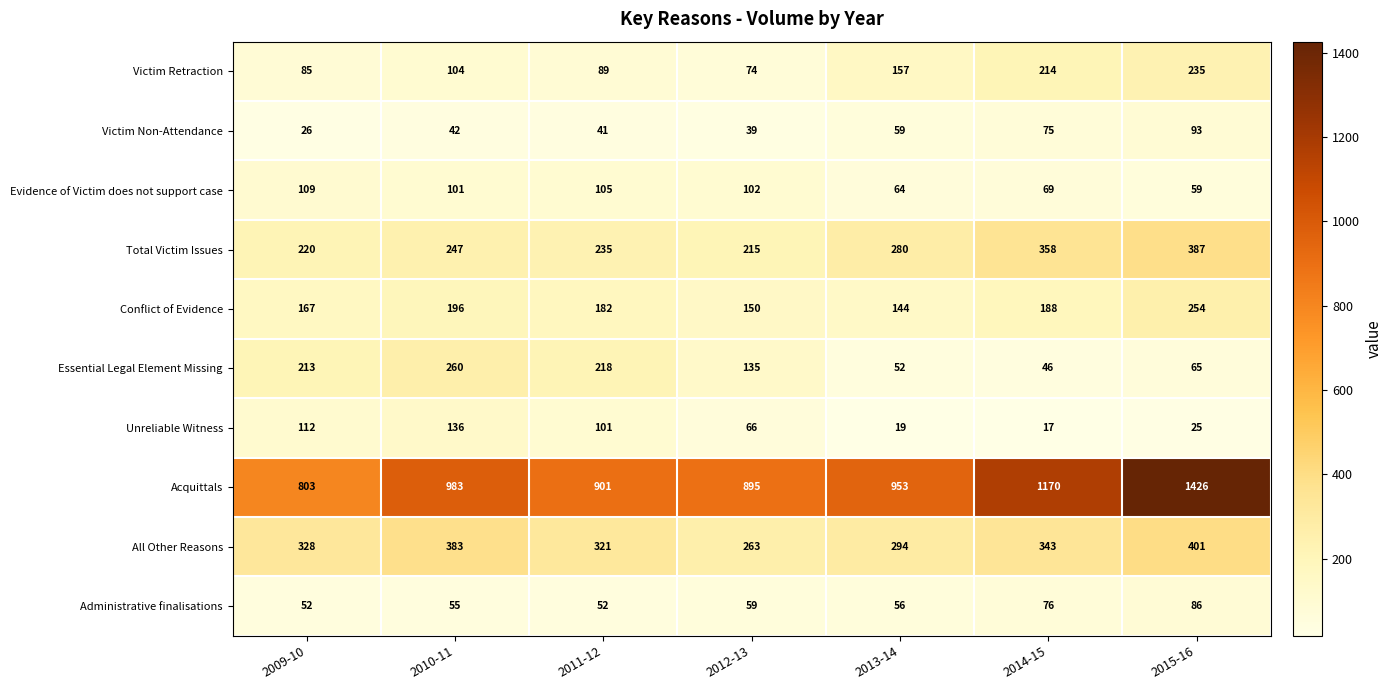

What is the spread (max minus min) of values at 2009-10?

777